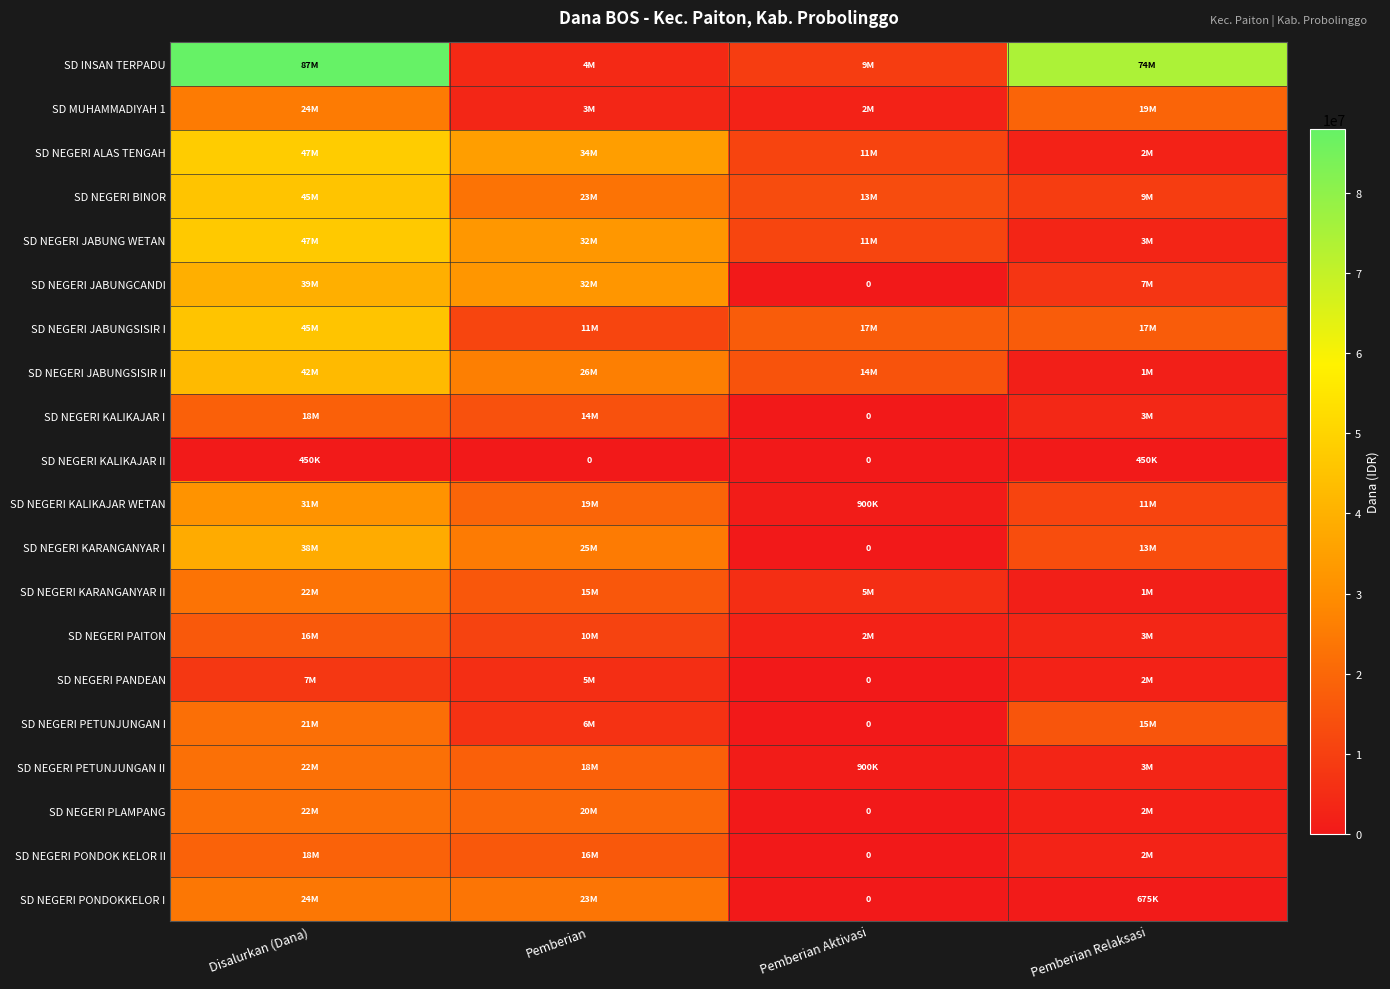

True or false: SD MUHAMMADIYAH 1 has a value of 19125000 at Pemberian Relaksasi.

True